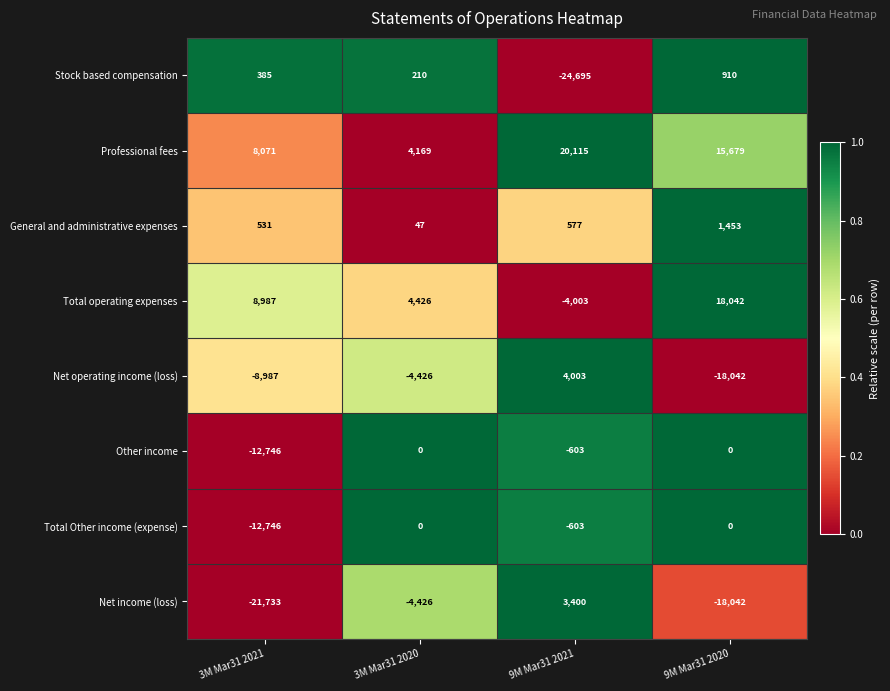

What is the difference between the maximum and second lowest values in the General and administrative expenses series?

922